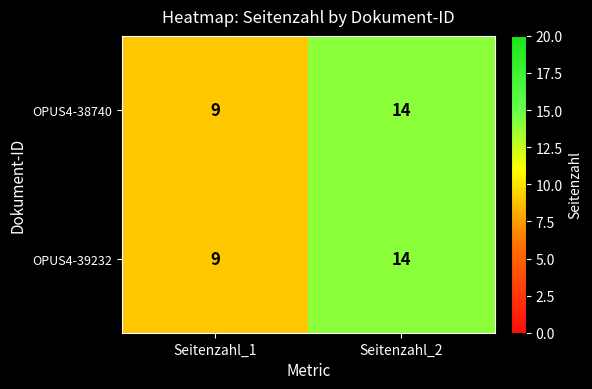

How many series are shown in this chart?

2